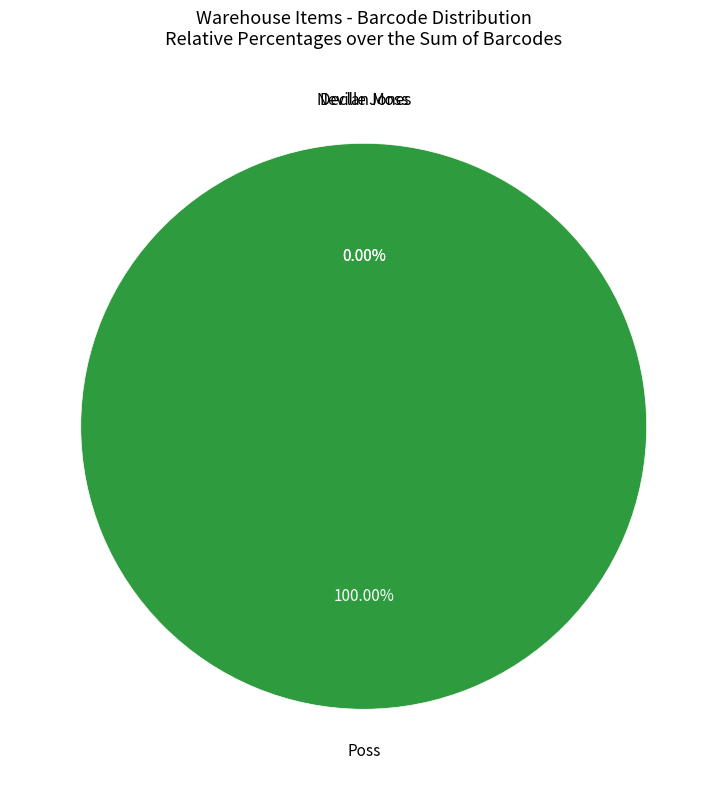

Is there any slice that represents more than half of the pie?

Yes